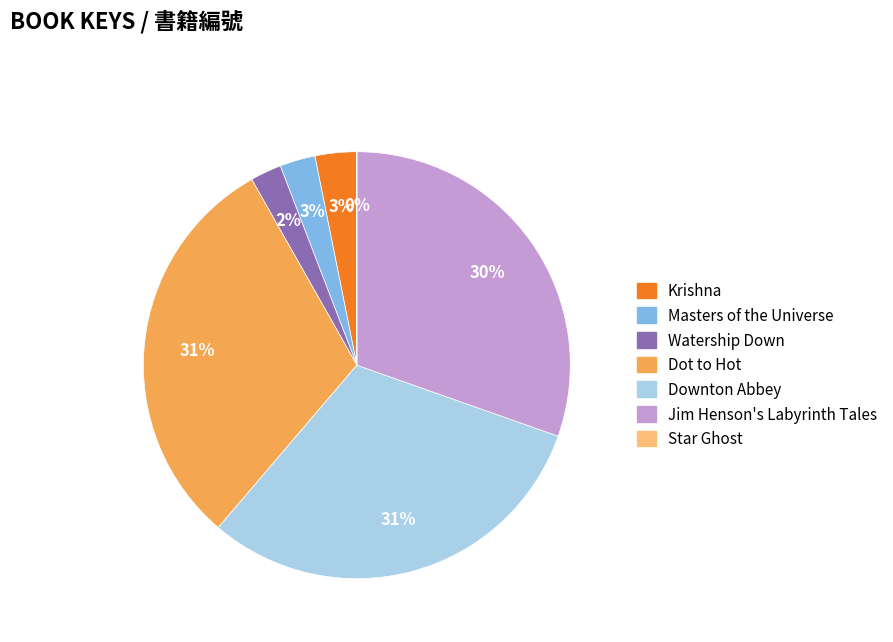

To the nearest percent, what is the combined percentage of Jim Henson's Labyrinth Tales and Masters of the Universe?

33%